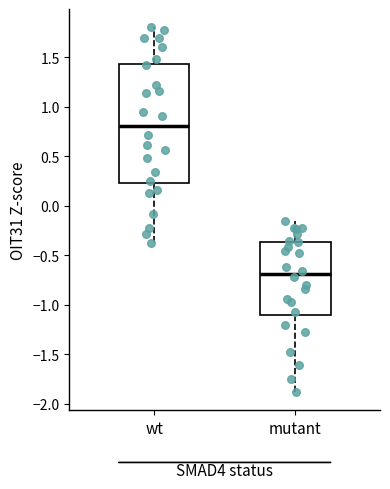

Reading left to right, read every box against the y-axis: the position of its median line, the range the box covers, and the ends of its whiskers. The values are not printed on the chart, so give them approximately, as read against the axis.

wt: median 0.80, box 0.25 to 1.45, whiskers -0.35 to 1.80
mutant: median -0.70, box -1.10 to -0.35, whiskers -1.90 to -0.15